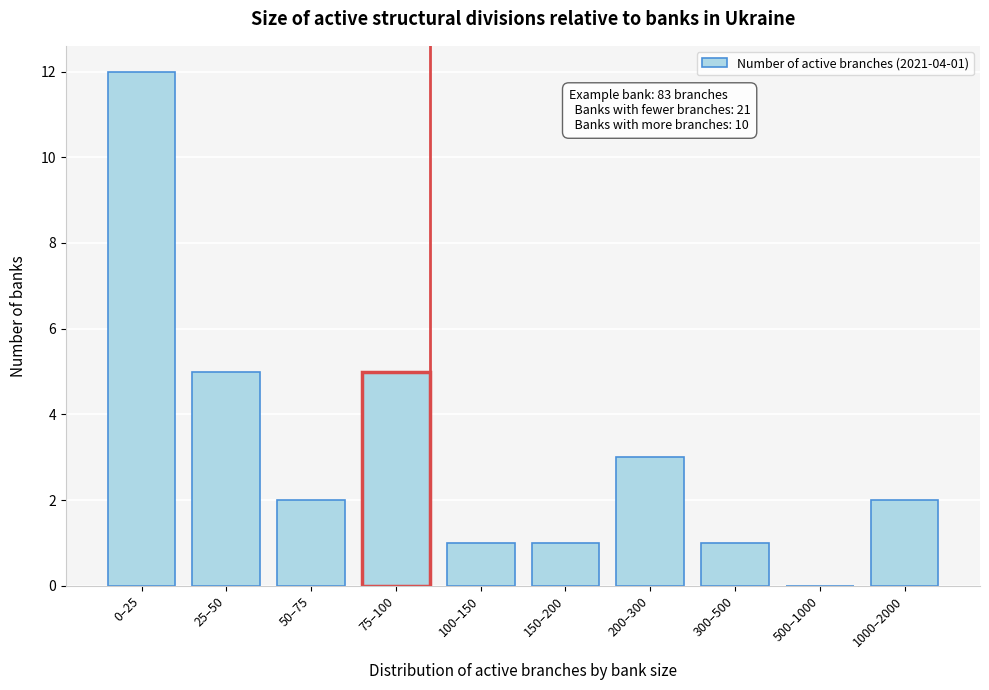

Reading left to right, list all the values displayed in this chart.

0–25=12	25–50=5	50–75=2	75–100=5	100–150=1	150–200=1	200–300=3	300–500=1	500–1000=0	1000–2000=2